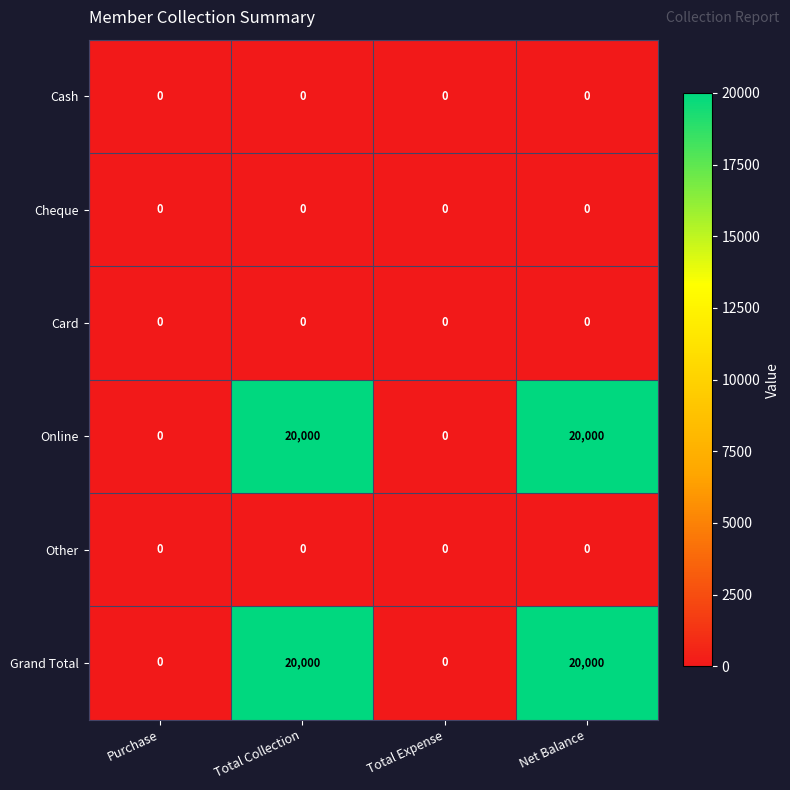

At how many categories does at least one series exceed 14768?

2